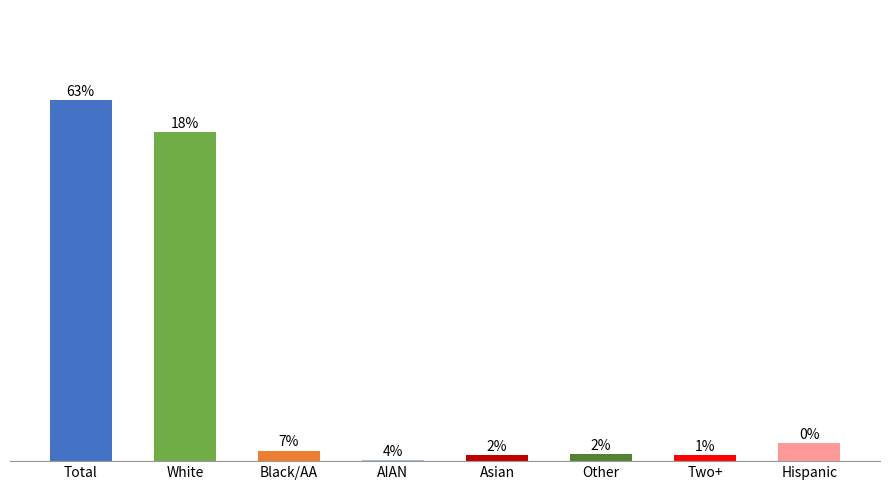

Between Black/AA and White, which is larger?

White